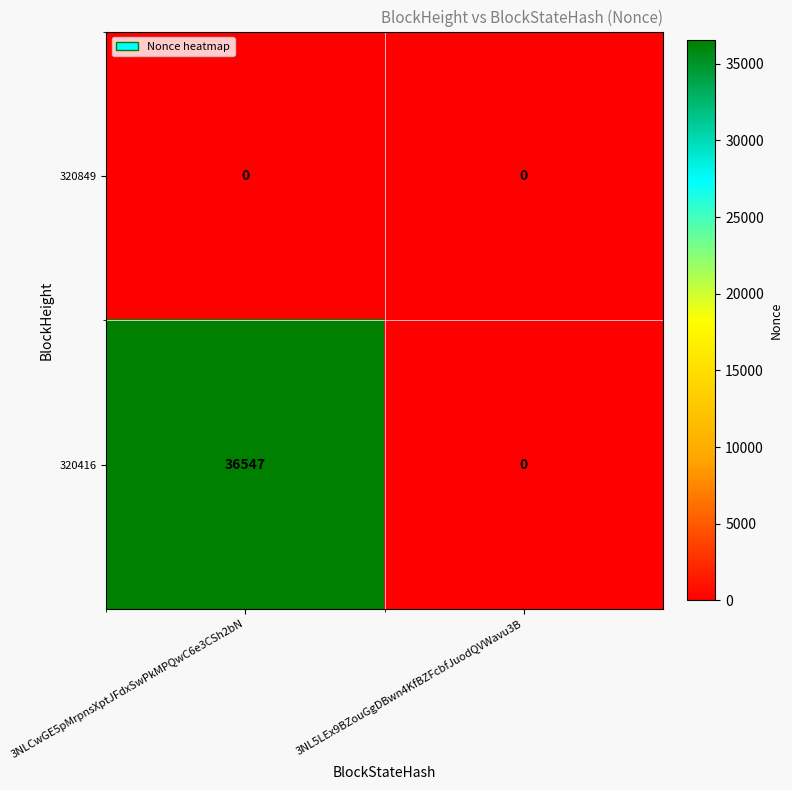

Reading left to right, transcribe all the data shown in this chart.

320849: 0	0
320416: 36547	0